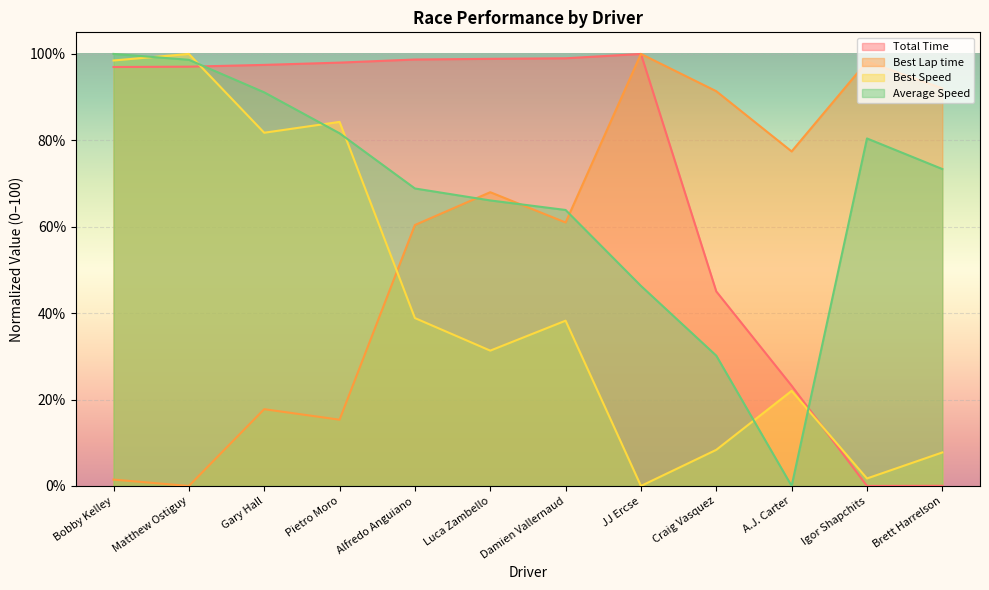

List the series in order of their peak value, lowest first.

Total Time, Best Lap time, Best Speed, Average Speed